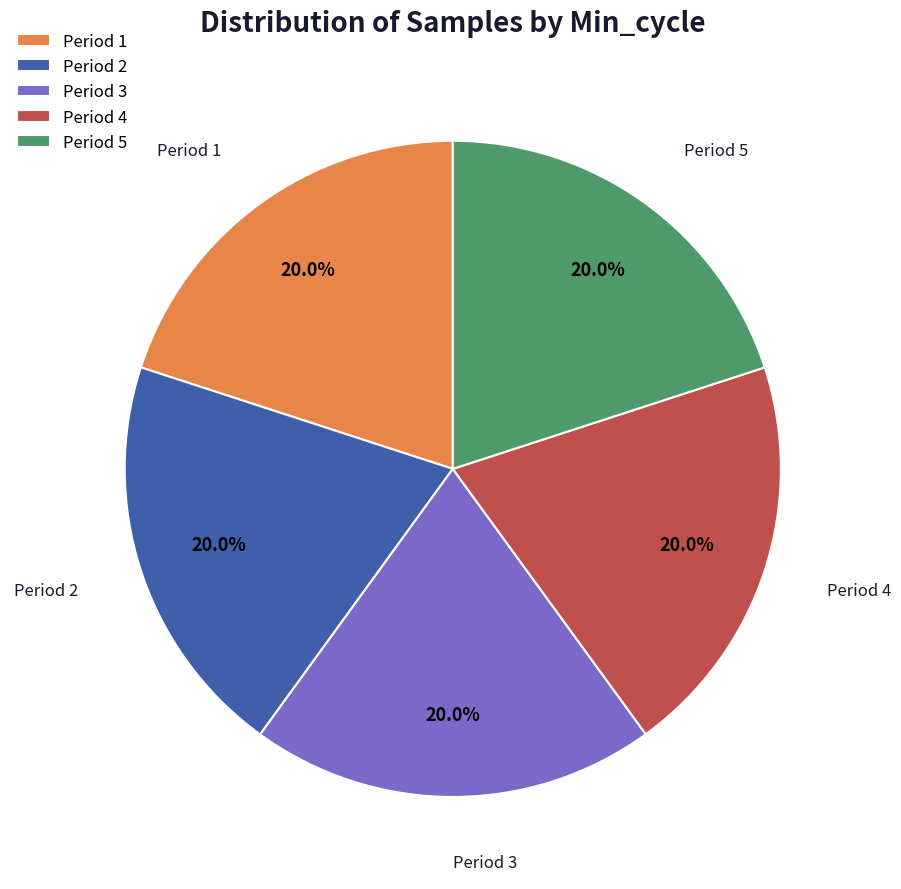

What percentage do Period 3 and Period 1 together represent?

40.0%